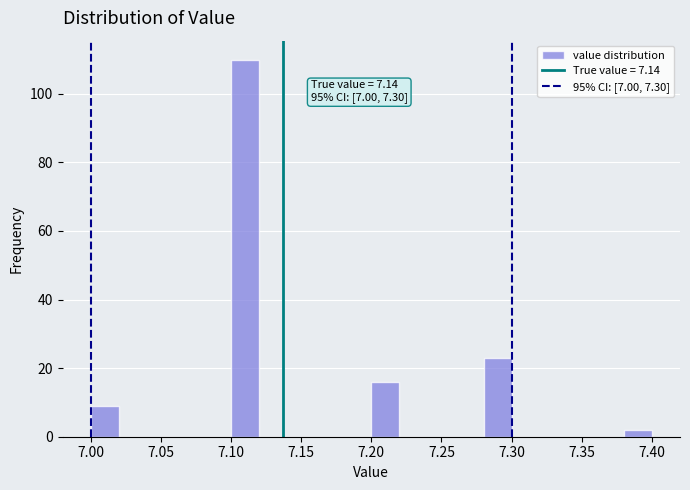

Which range on the x-axis has the tallest bar?

7.10 to 7.12